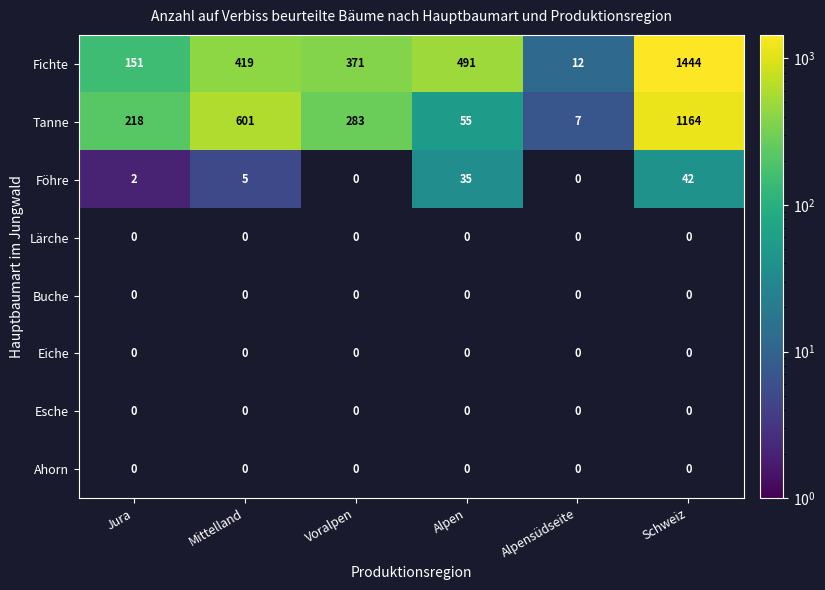

Is it true that Tanne equals 7 at Alpensüdseite?

True